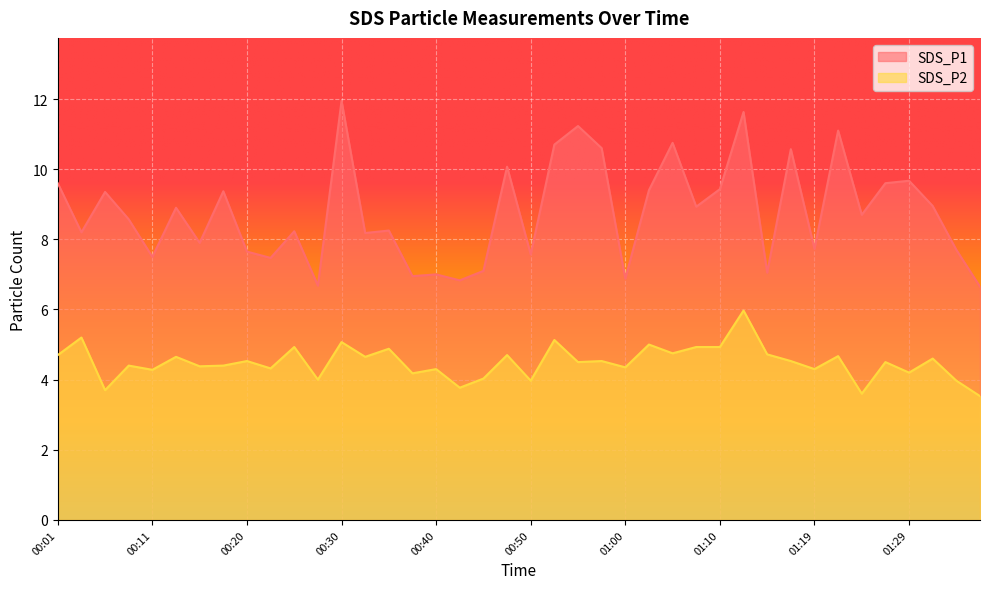

Rank the categories by SDS_P1 value from highest to lowest.

00:30, 01:12, 00:55, 01:22, 01:05, 00:53, 00:58, 01:17, 00:48, 01:29, 00:01, 01:27, 01:10, 01:02, 00:18, 00:06, 01:32, 01:07, 00:13, 01:24, 00:08, 00:35, 00:25, 00:03, 00:33, 00:16, 01:19, 01:34, 00:20, 00:50, 00:11, 00:23, 00:45, 01:15, 00:40, 00:37, 01:00, 00:43, 00:28, 01:36